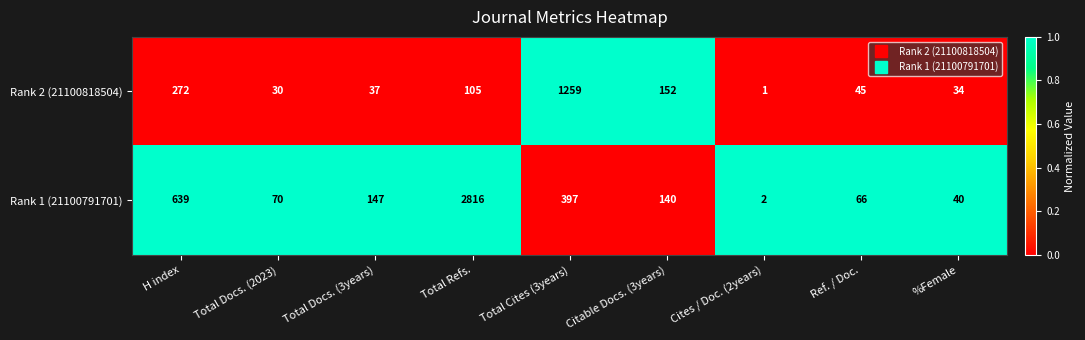

How many data points does each series have?

9